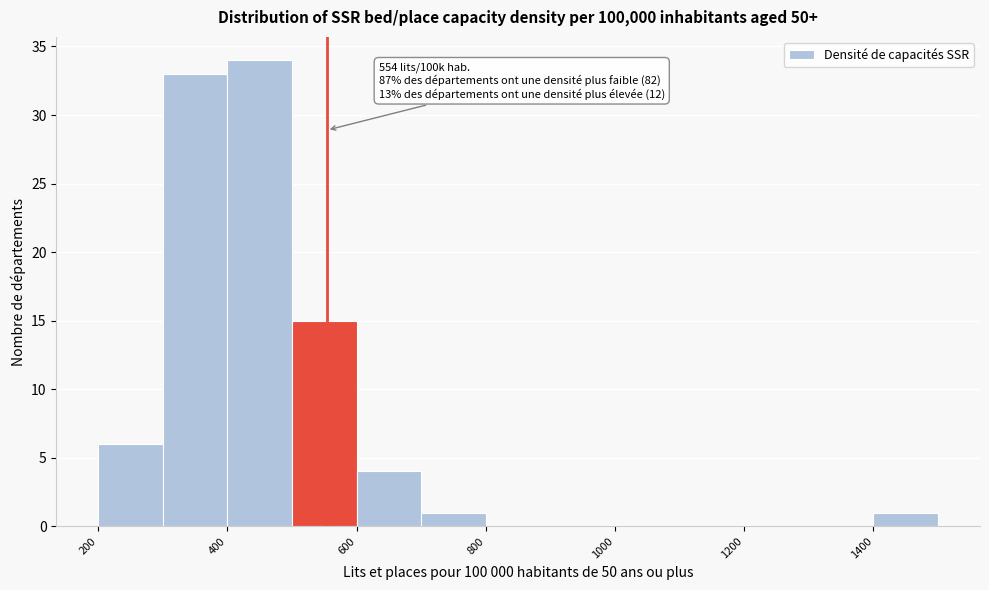

Which range on the x-axis has the tallest bar?

400 to 500